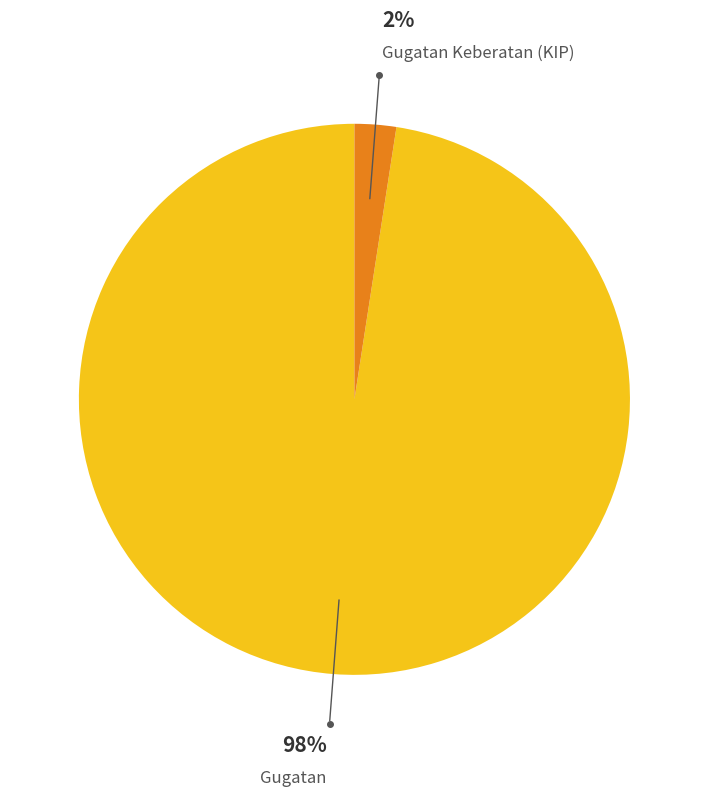

Does any single category account for the majority?

Yes